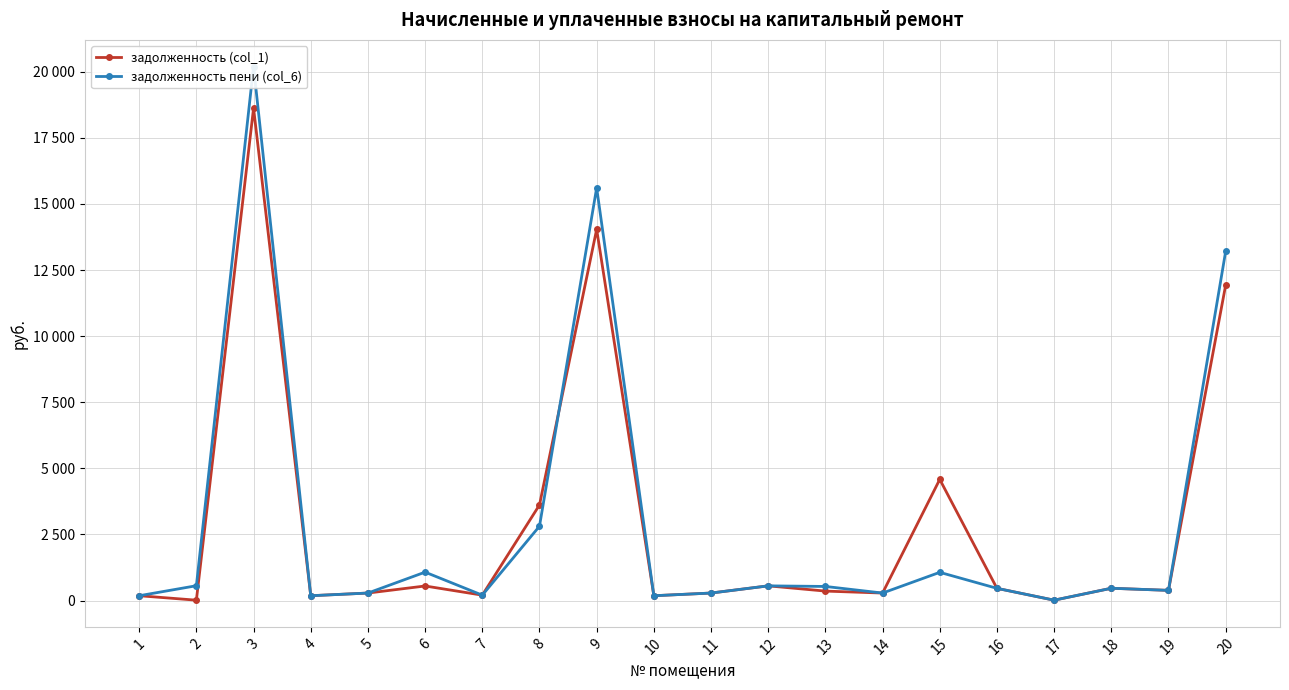

Does the chart have visible grid lines?

Yes